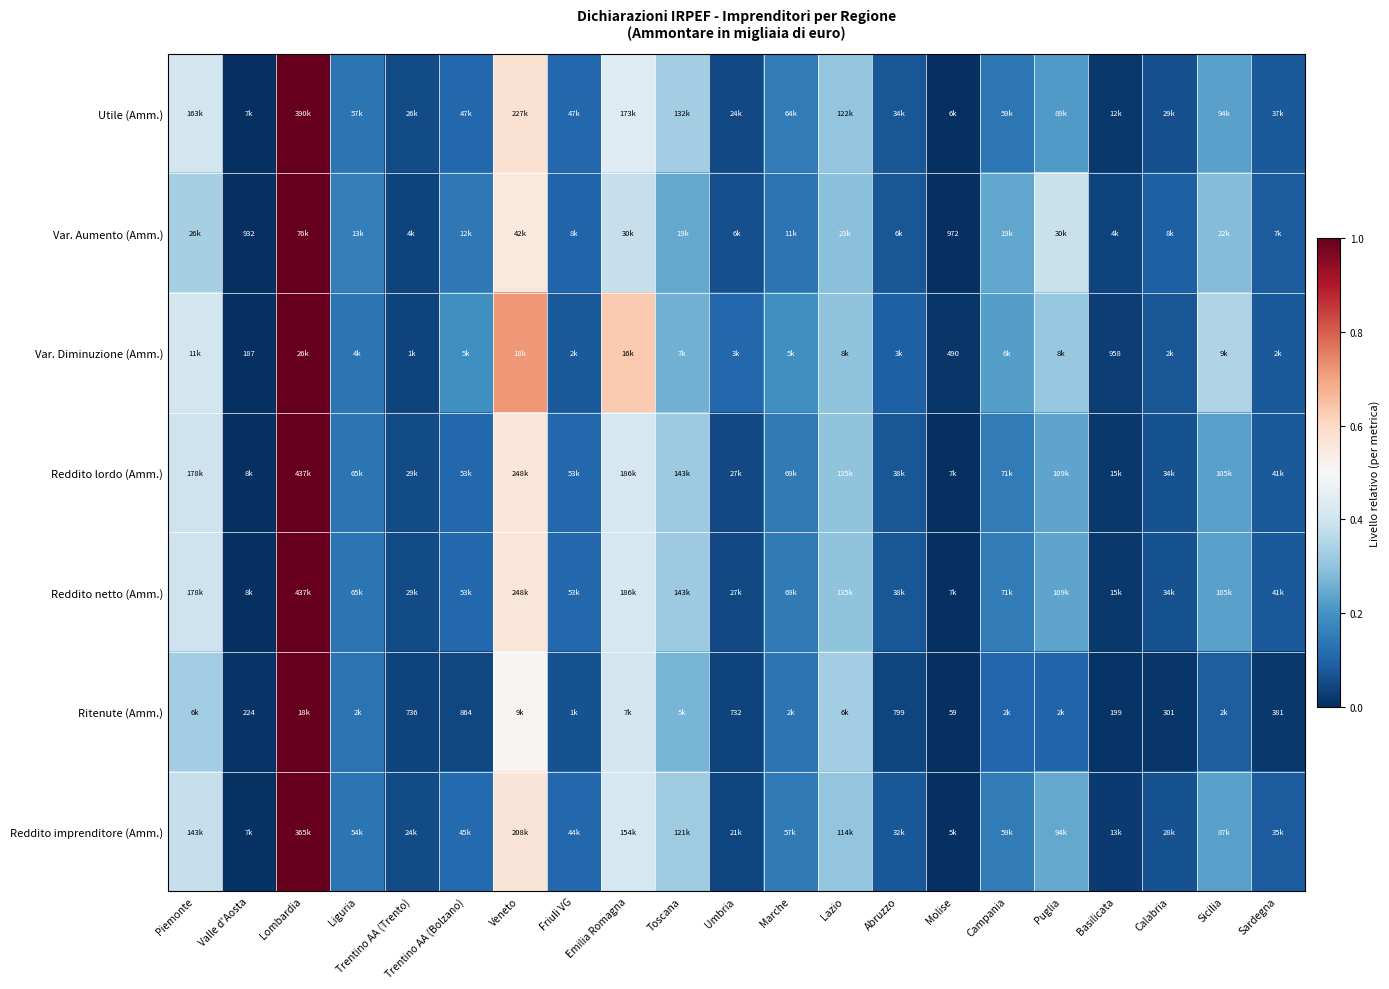

Between Abruzzo and Marche, which is larger?

Marche